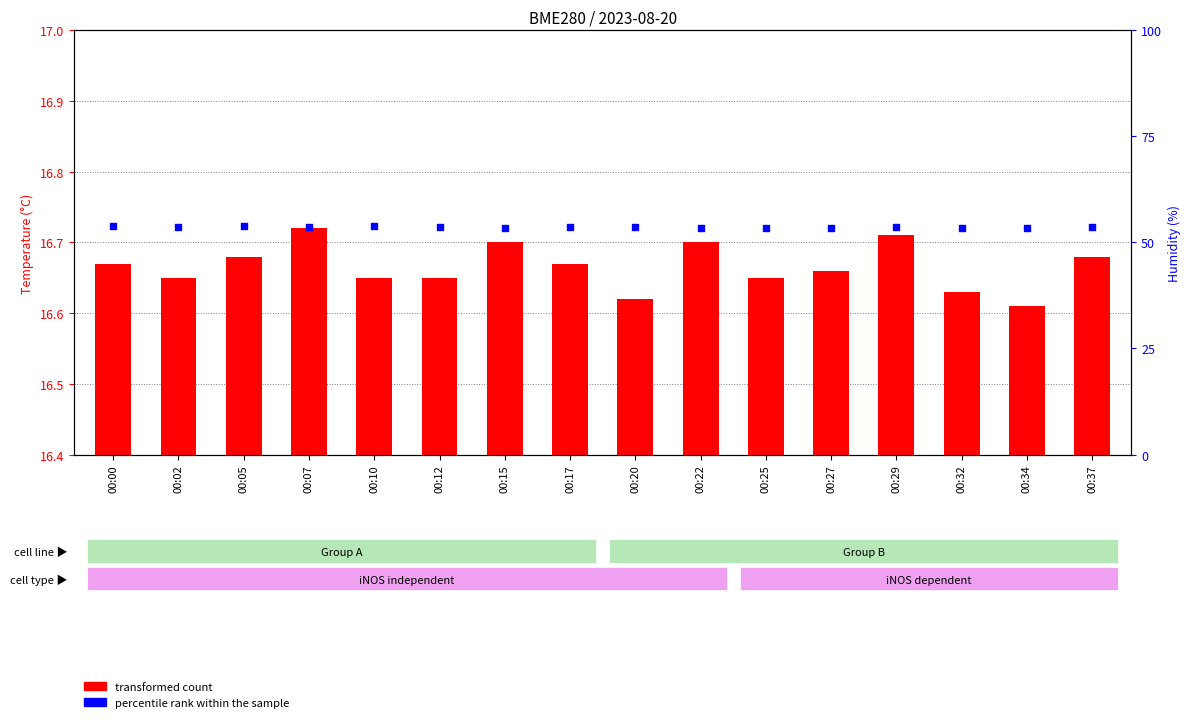

Is the value of transformed count at 00:00 greater than the value of percentile rank within the sample at 00:00?

No